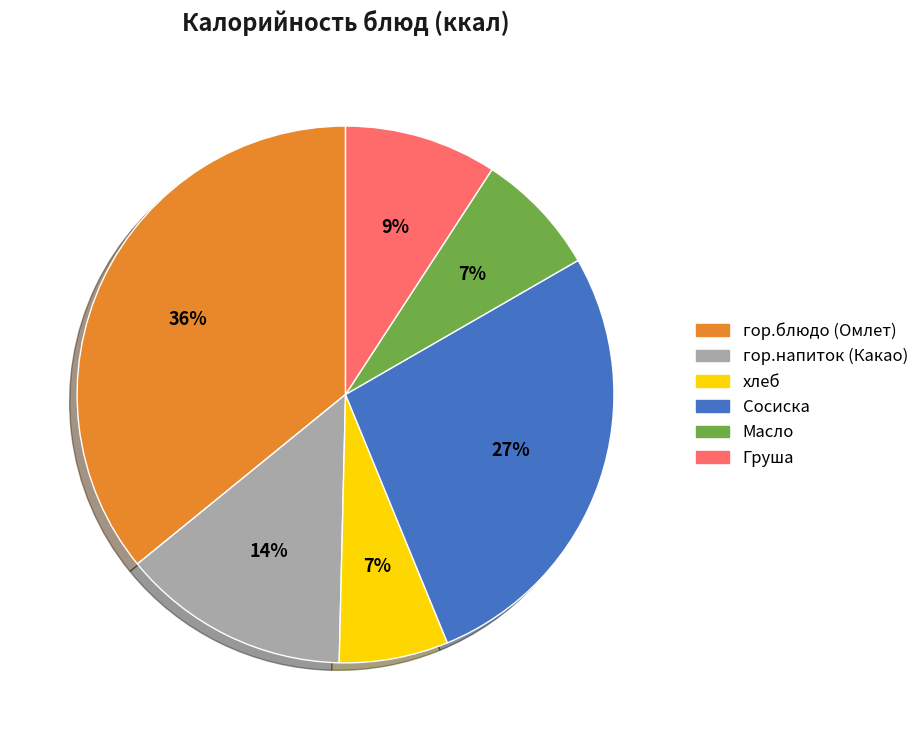

To the nearest percent, what is the average slice percentage?

17%